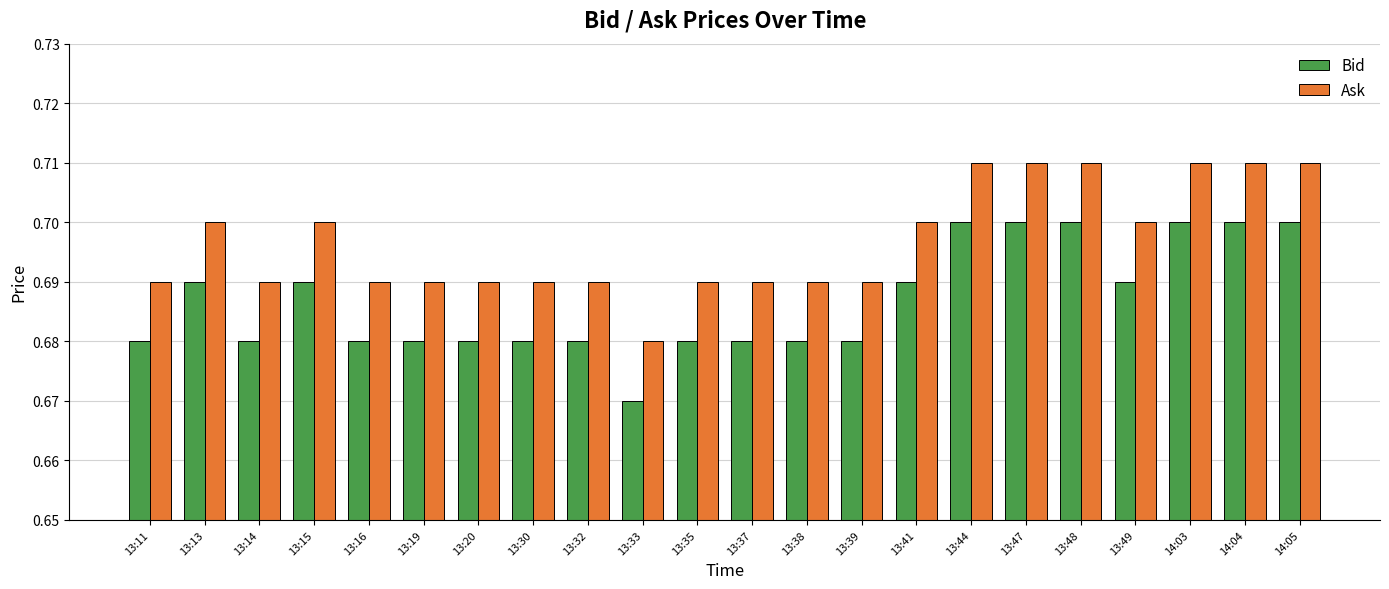

Which label corresponds to the smallest value in the chart?

13:33